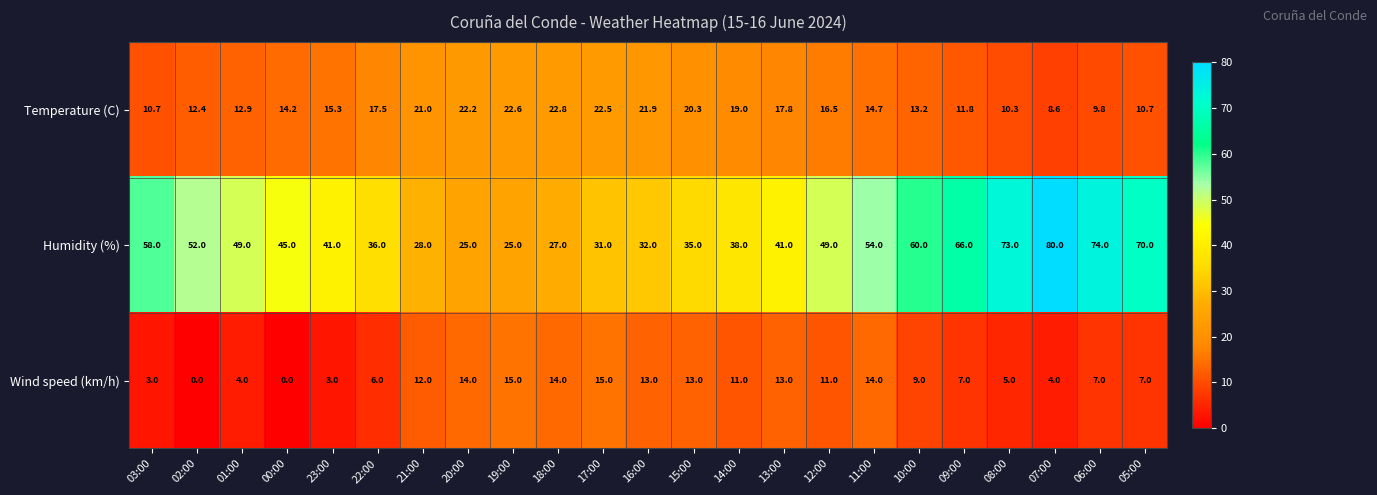

Rank the series by their maximum value, from lowest to highest.

Wind speed (km/h), Temperature (C), Humidity (%)